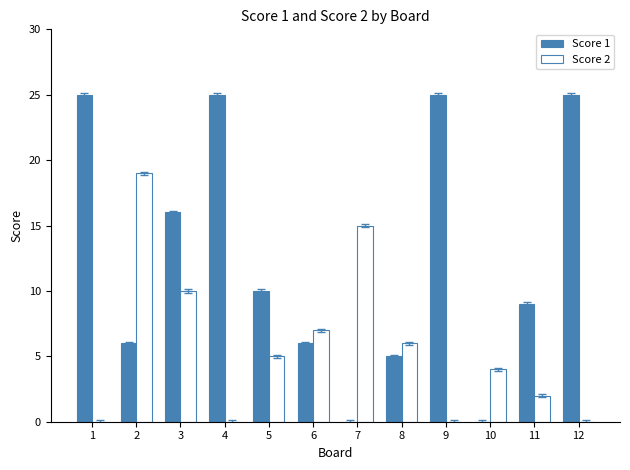

What are all the series names shown in the legend?

Score 1, Score 2